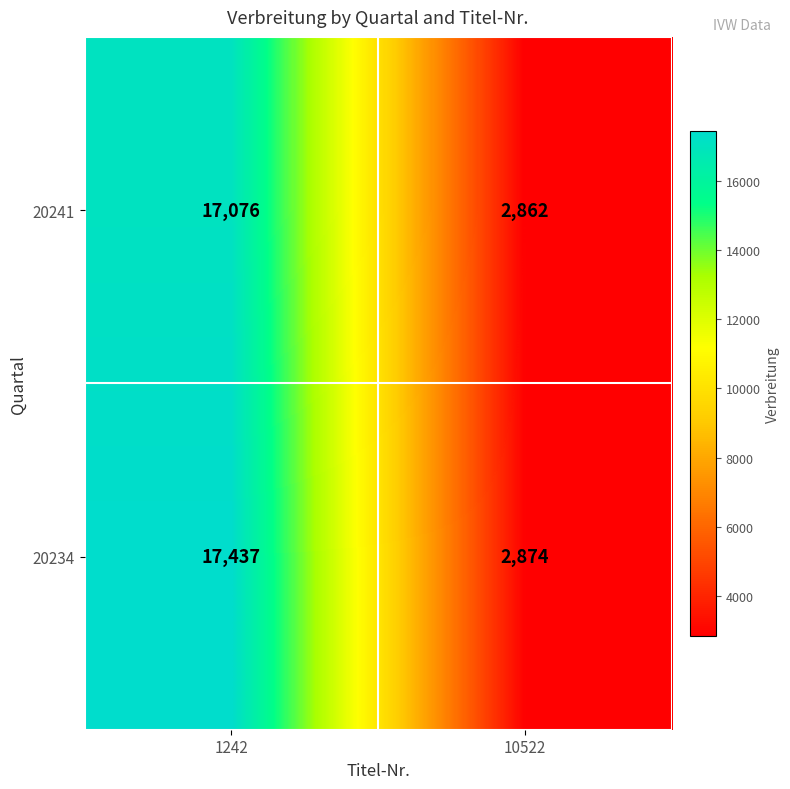

What is the maximum value for 20234?

17437